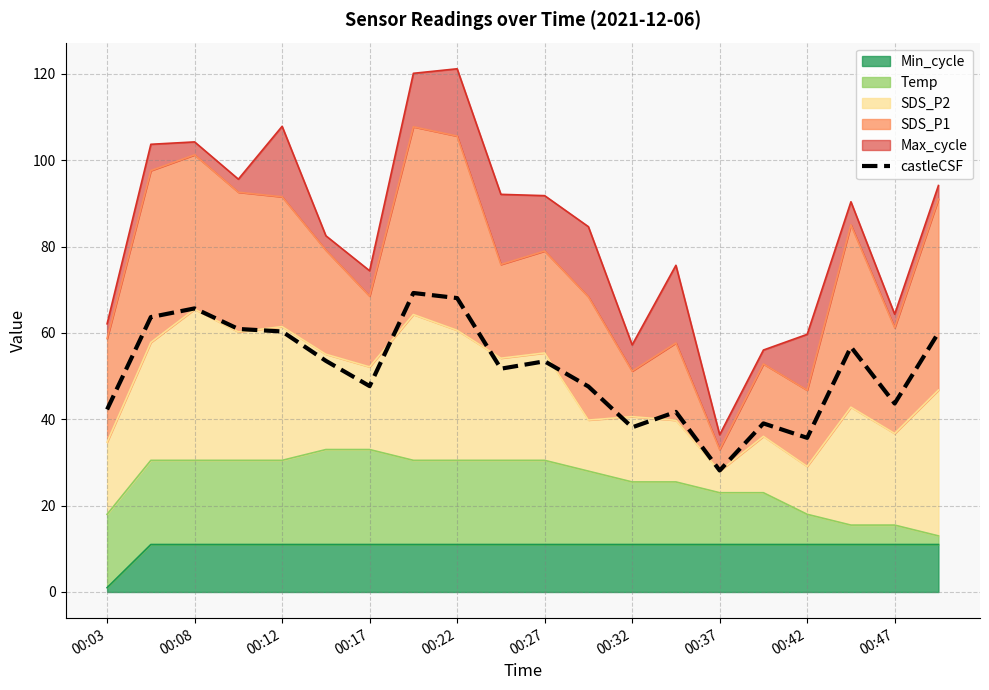

True or false: the data has more than 2 interior local peaks.

True